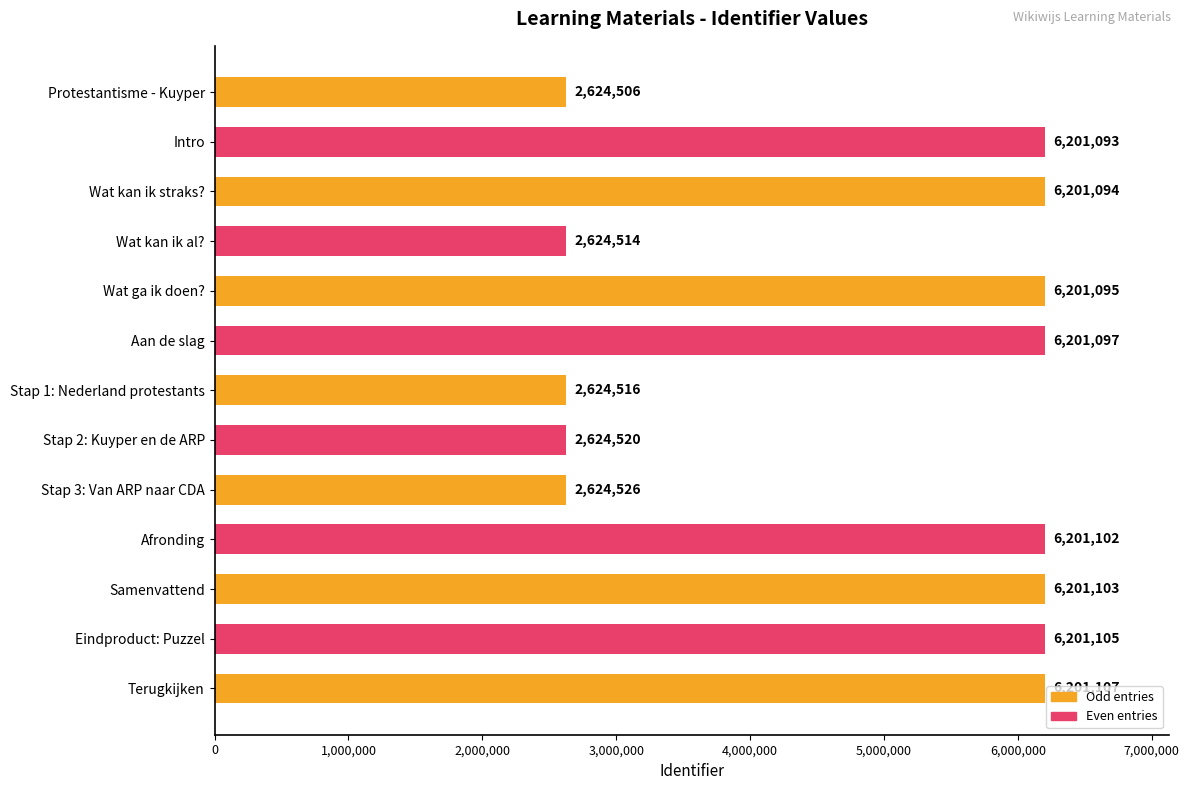

What value does the data have at Stap 3: Van ARP naar CDA, to the nearest 10?

2624530